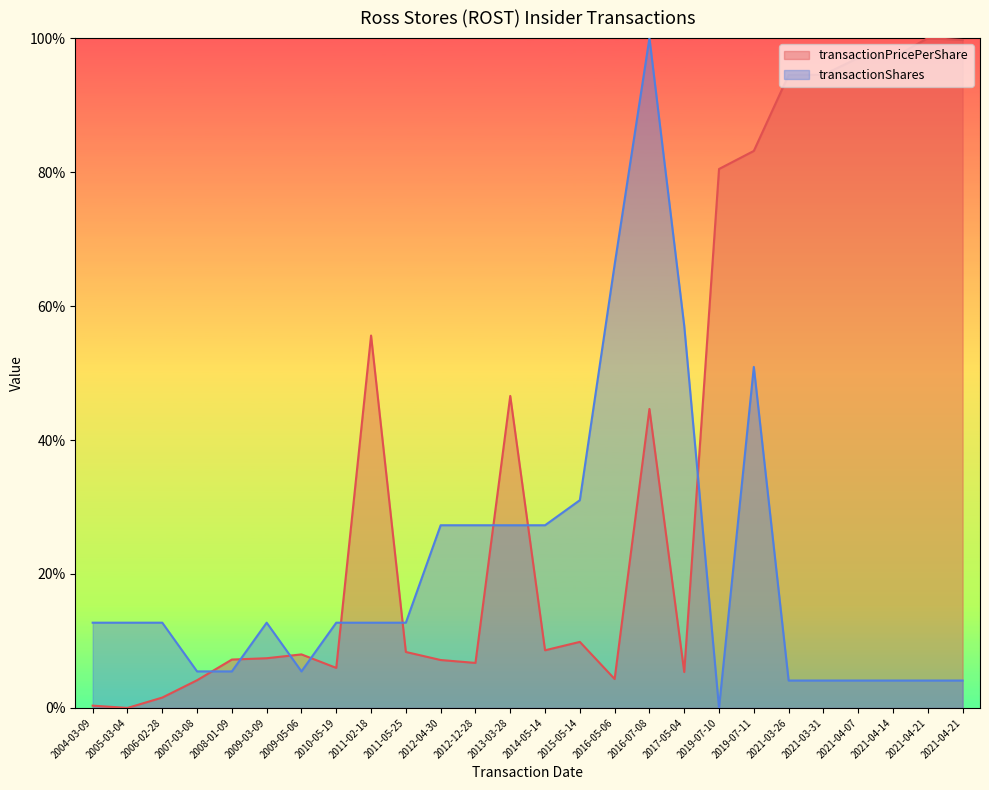

Does the chart have visible grid lines?

No